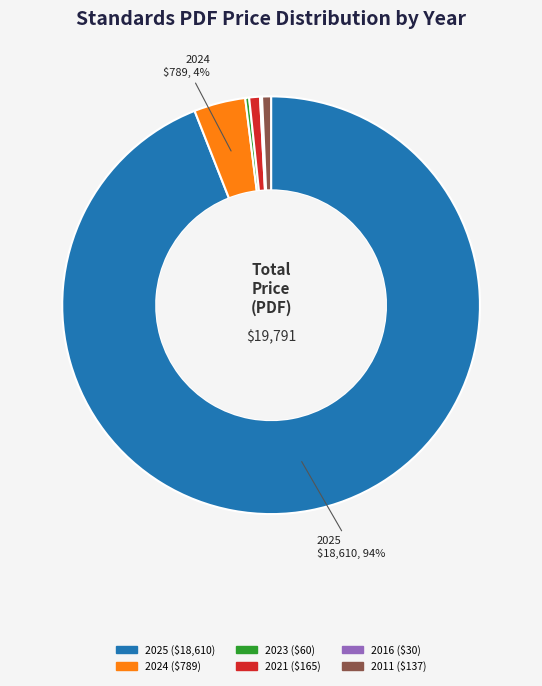

Does any single category account for the majority?

Yes